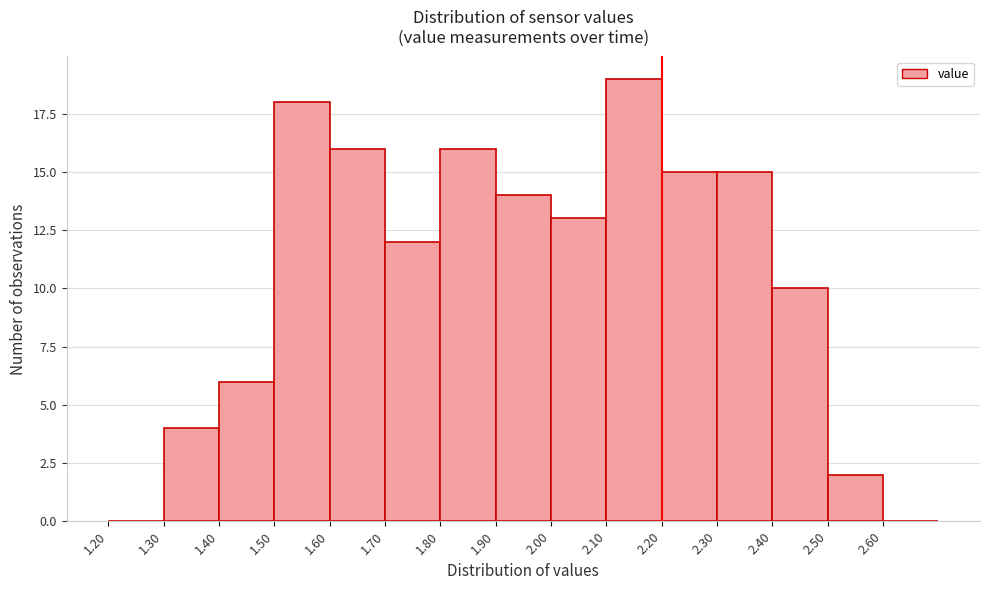

Reading left to right, transcribe this chart: for each bar, give the range it covers on the x-axis and its height. The values are not printed on the chart, so give them approximately, as read against the axis.

1.2 to 1.3: 0
1.3 to 1.4: 4
1.4 to 1.5: 6
1.5 to 1.6: 18
1.6 to 1.7: 16
1.7 to 1.8: 12
1.8 to 1.9: 16
1.9 to 2.0: 14
2.0 to 2.1: 13
2.1 to 2.2: 19
2.2 to 2.3: 15
2.3 to 2.4: 15
2.4 to 2.5: 10
2.5 to 2.6: 2
2.6 to 2.7: 0